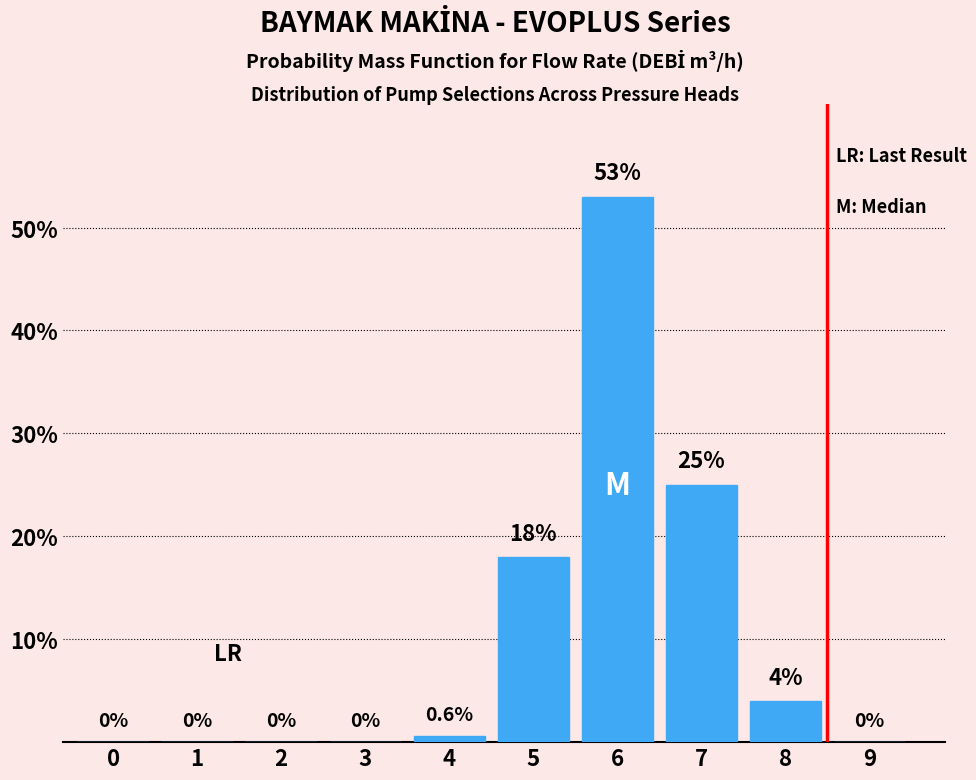

Reading right to left, list all the values displayed in this chart.

9=0.0	8=4.0	7=25.0	6=53.0	5=18.0	4=0.6	3=0.0	2=0.0	1=0.0	0=0.0